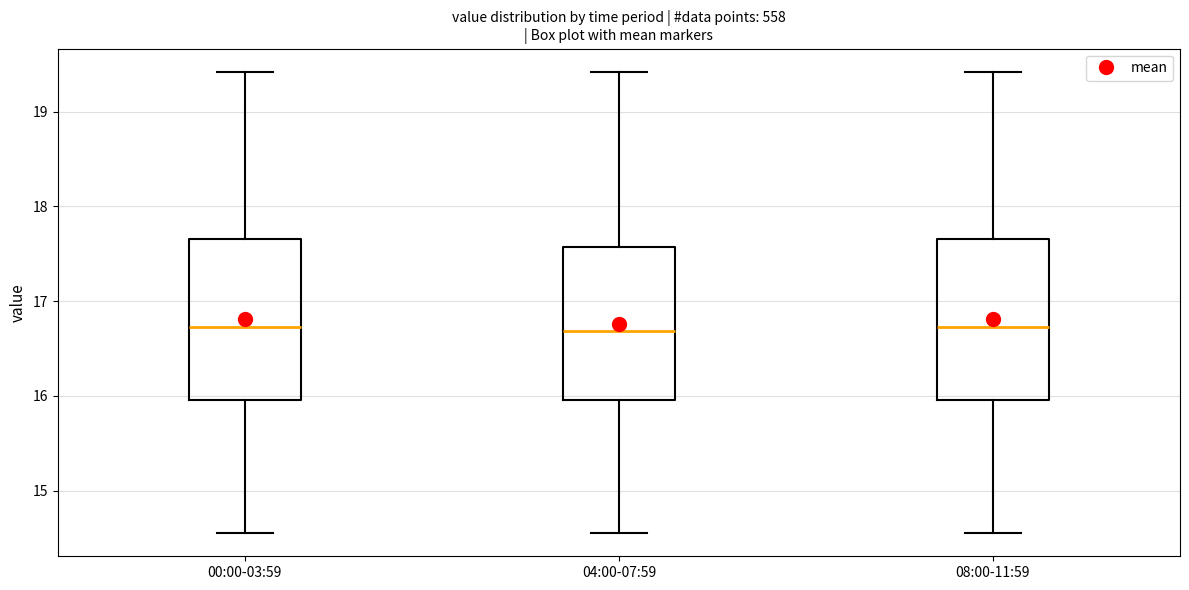

Where does the lower whisker of the box for 04:00-07:59 end on the y-axis? The values are not printed on the chart, so give them approximately, as read against the axis.

14.6